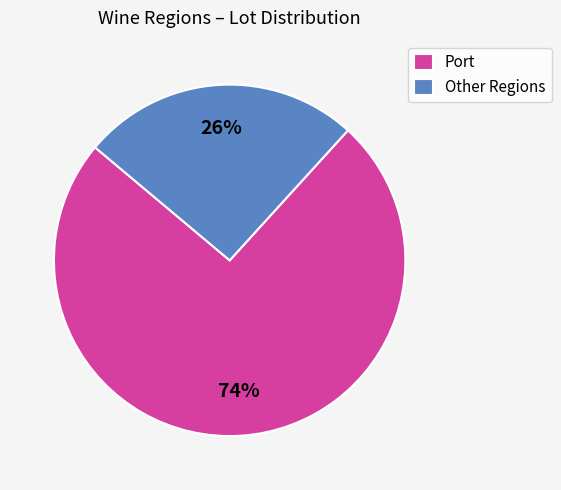

Does any single category account for the majority?

Yes